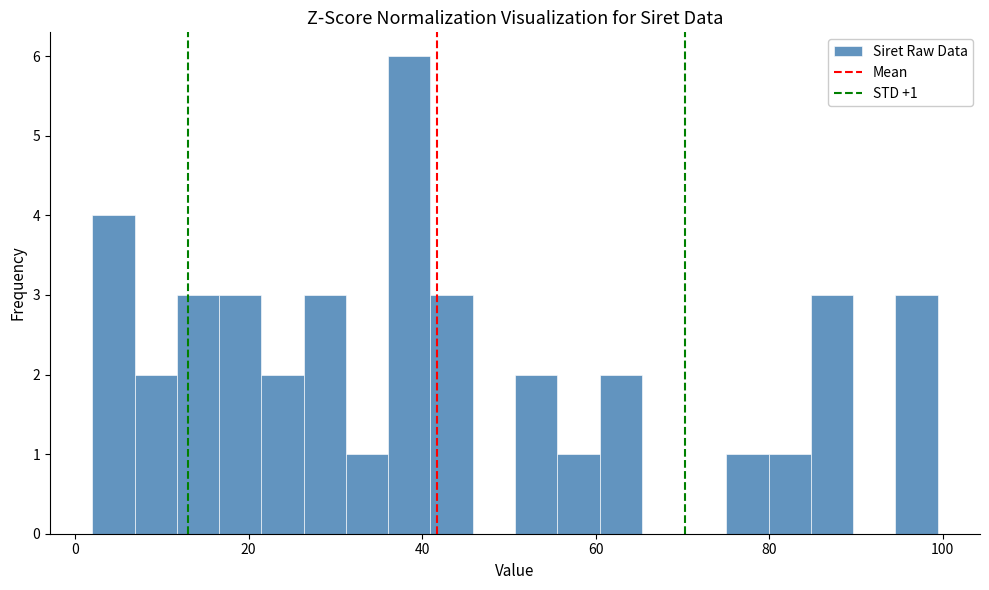

Read against the x-axis, roughly where is the centre of the tallest bar?

38